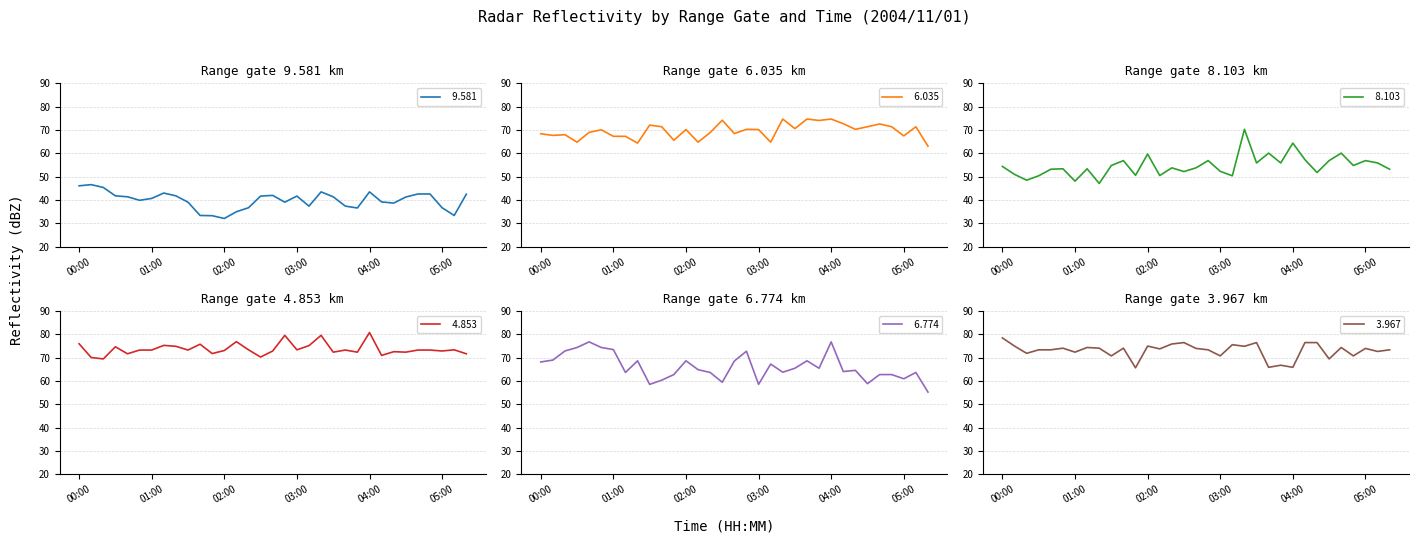

What is the value of the   6.774 point at the 28th from the left?

58.8